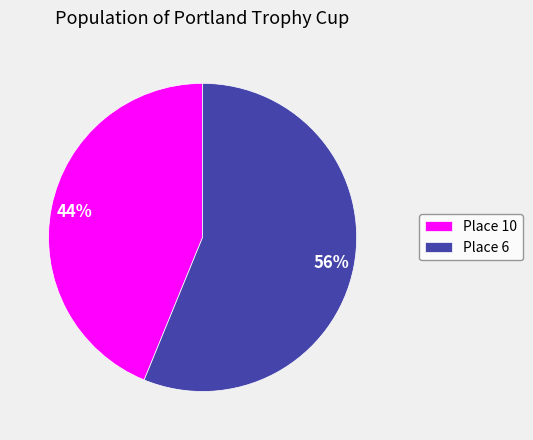

How many segments does this pie chart have?

2